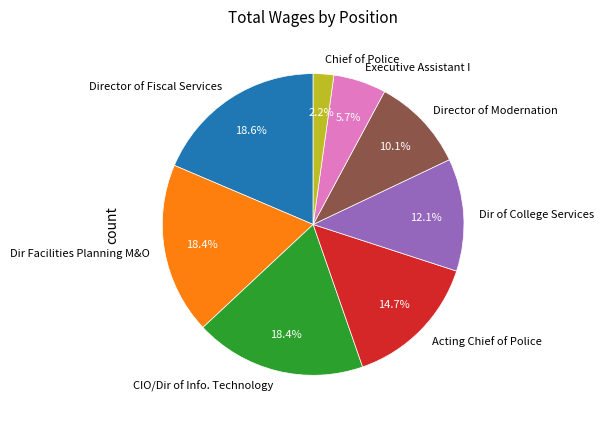

Which slice is the smallest?

Chief of Police